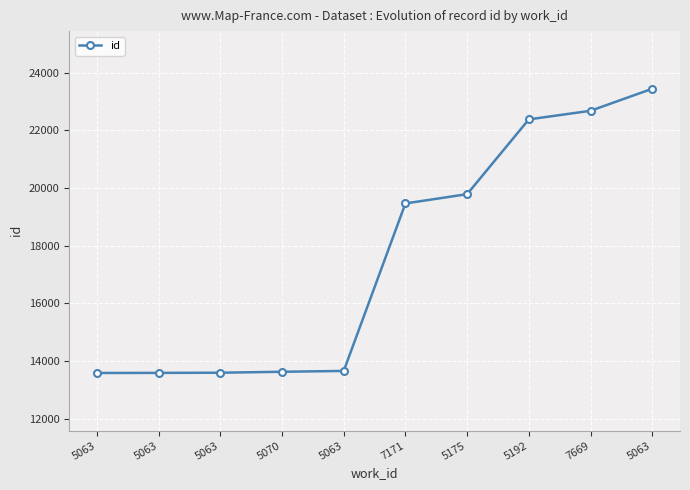

Is this an area chart (filled region under the line)?

No